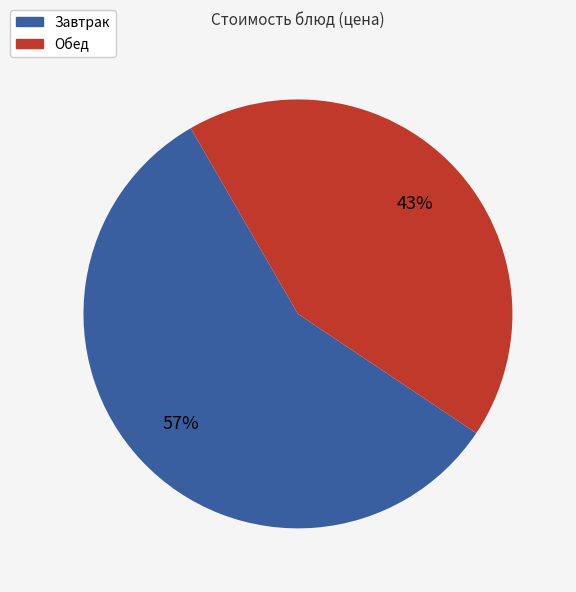

True or false: Обед accounts for 43% of the total.

True